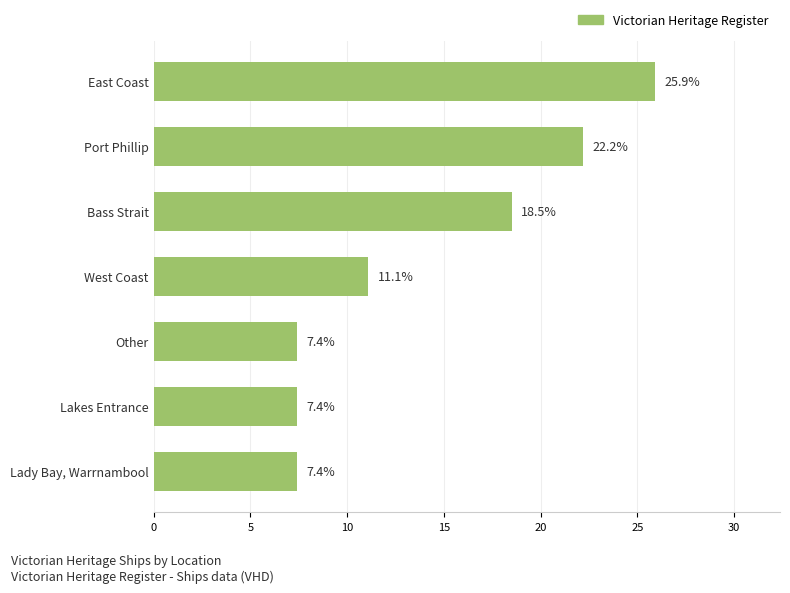

Is it true that the value at Lady Bay, Warrnambool is 12.1?

False